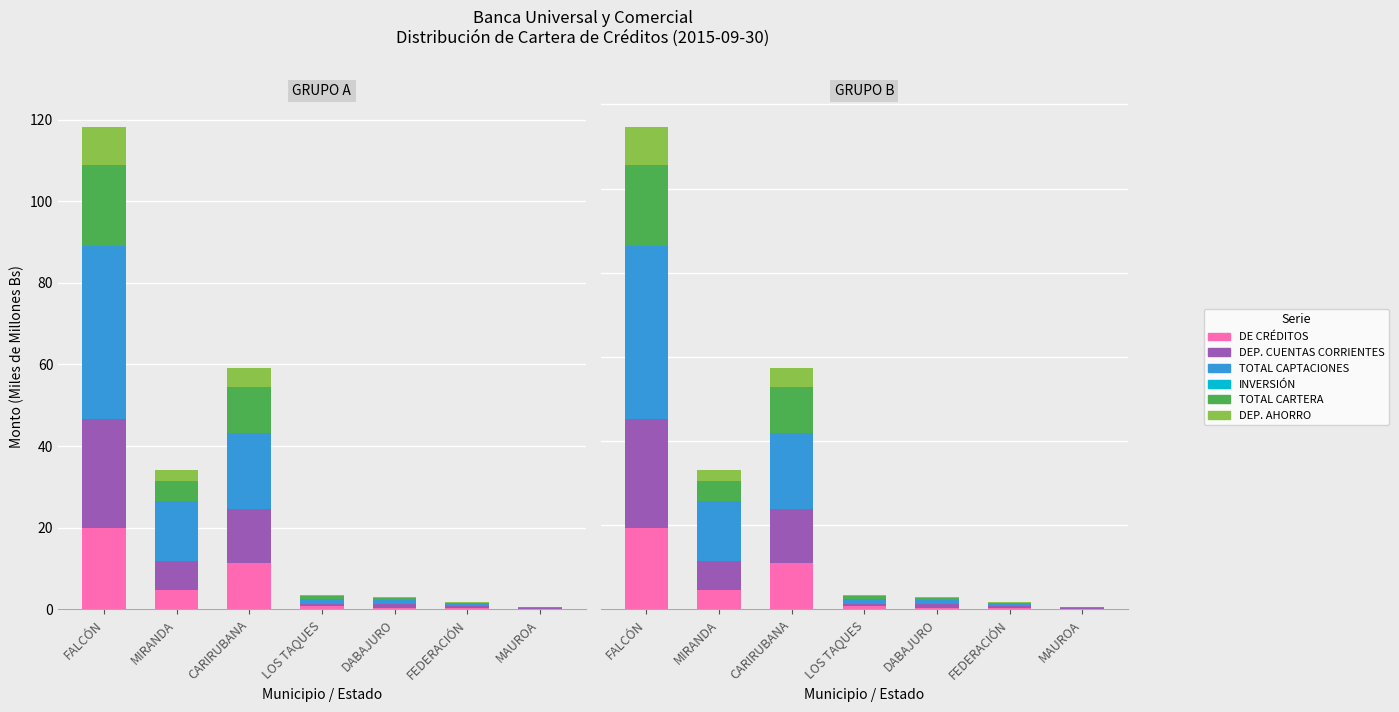

What is the label of the 3rd bar from the left?

CARIRUBANA